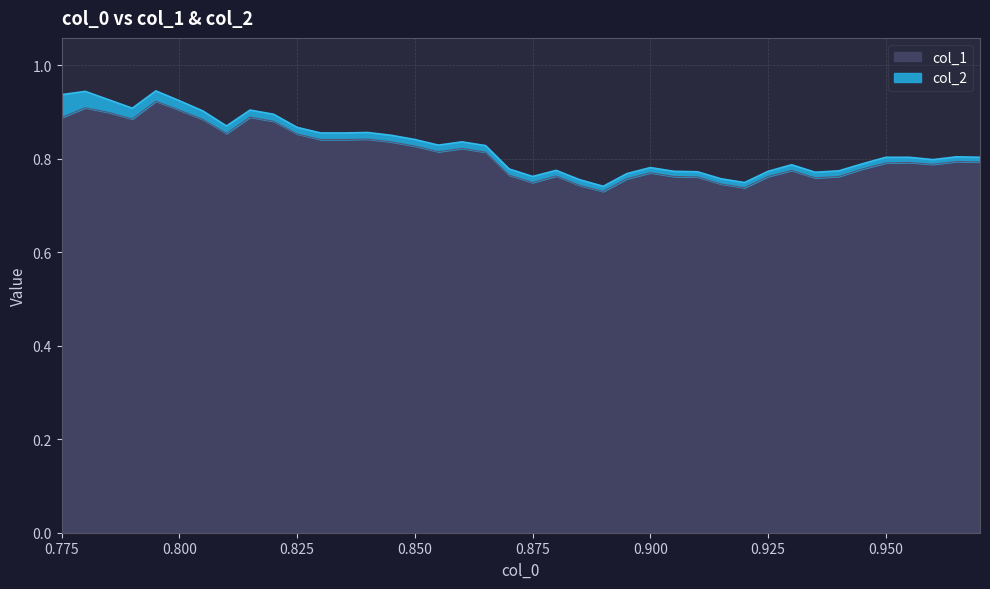

How many points are lower than both their immediate neighbors (excluding endpoints)?

8